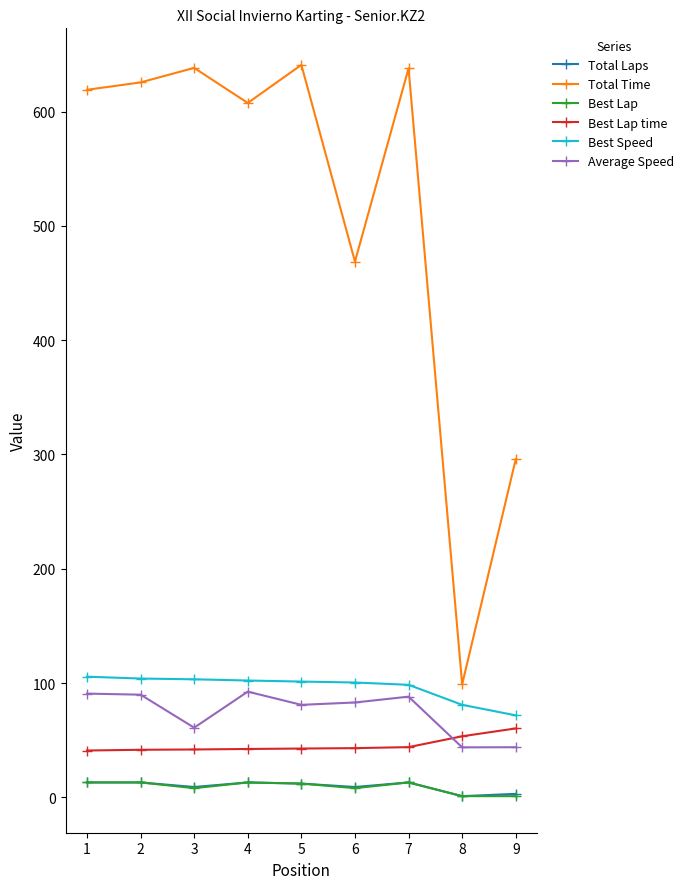

True or false: Total Time and Best Lap cross at least once.

False